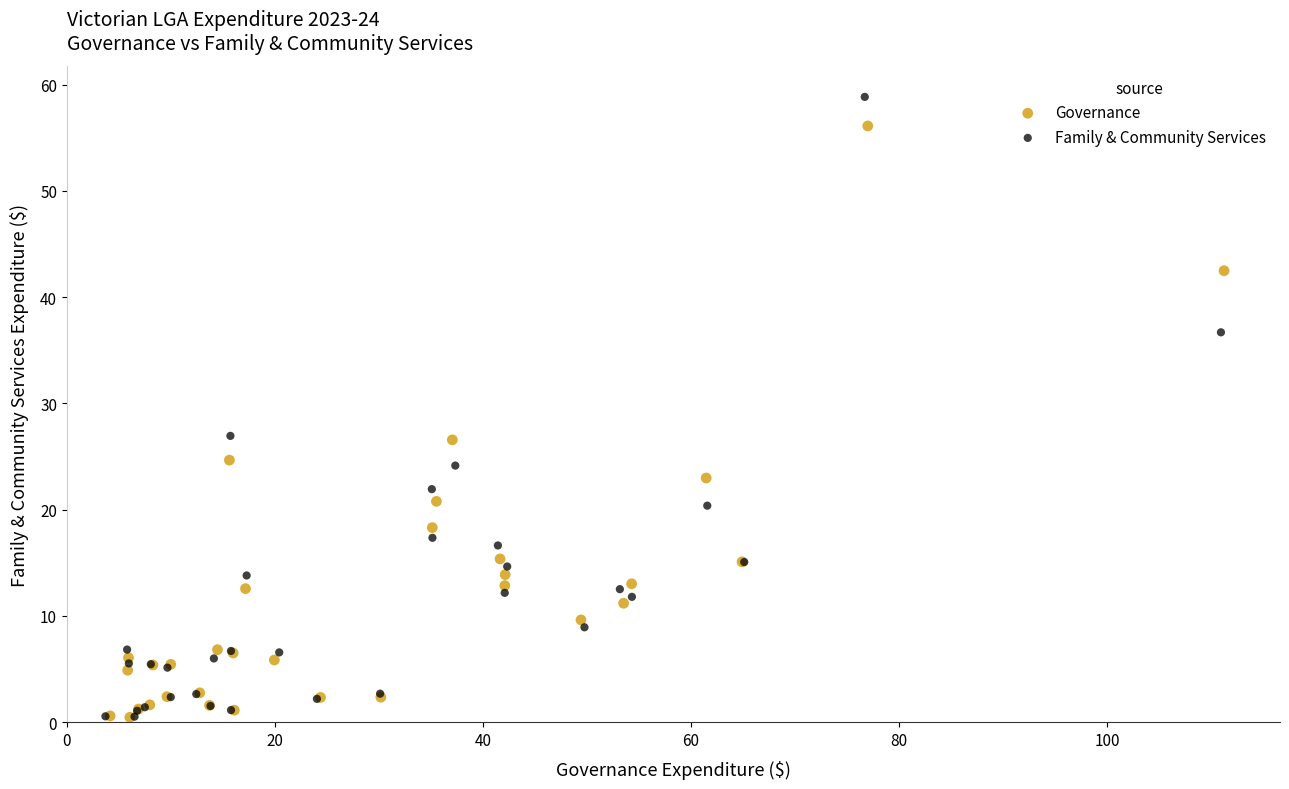

What are all the series names shown in the legend?

Governance, Family & Community Services